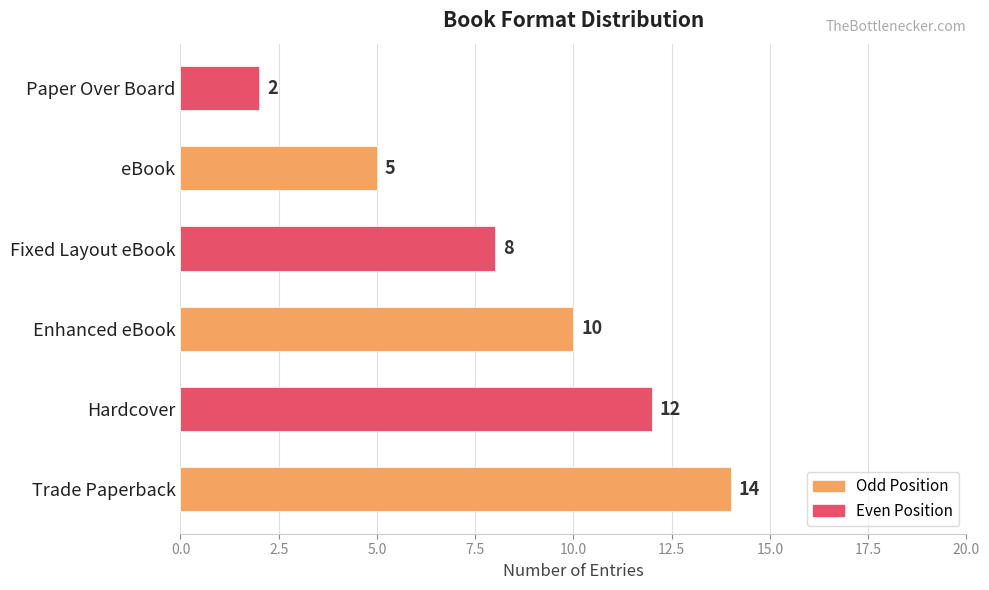

How many bars are there in total?

6